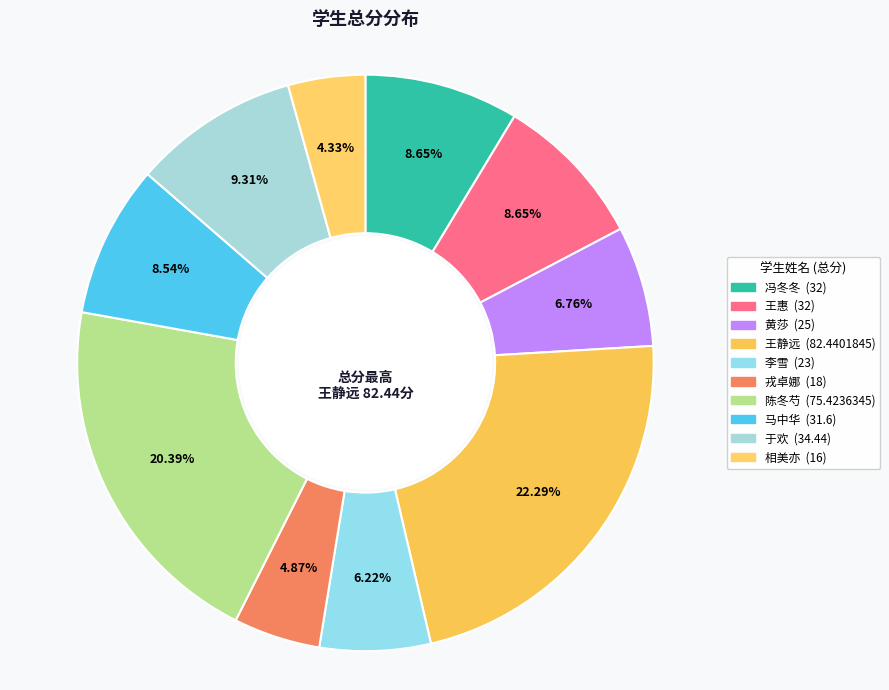

Is 王惠 the majority of the pie?

No